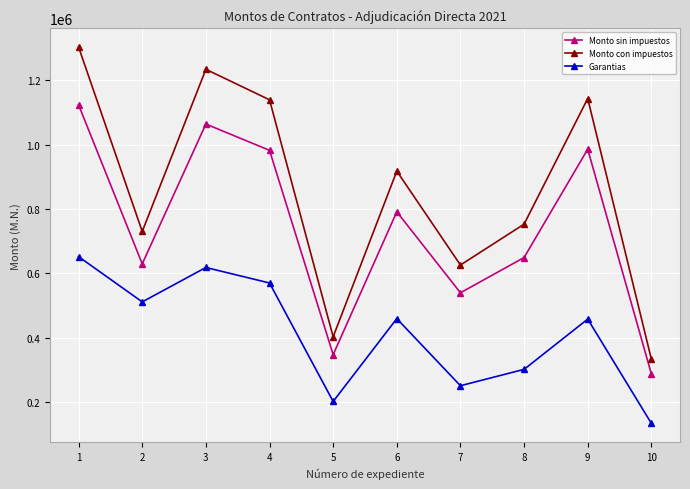

How many data points in Garantias are less than 458842?

5